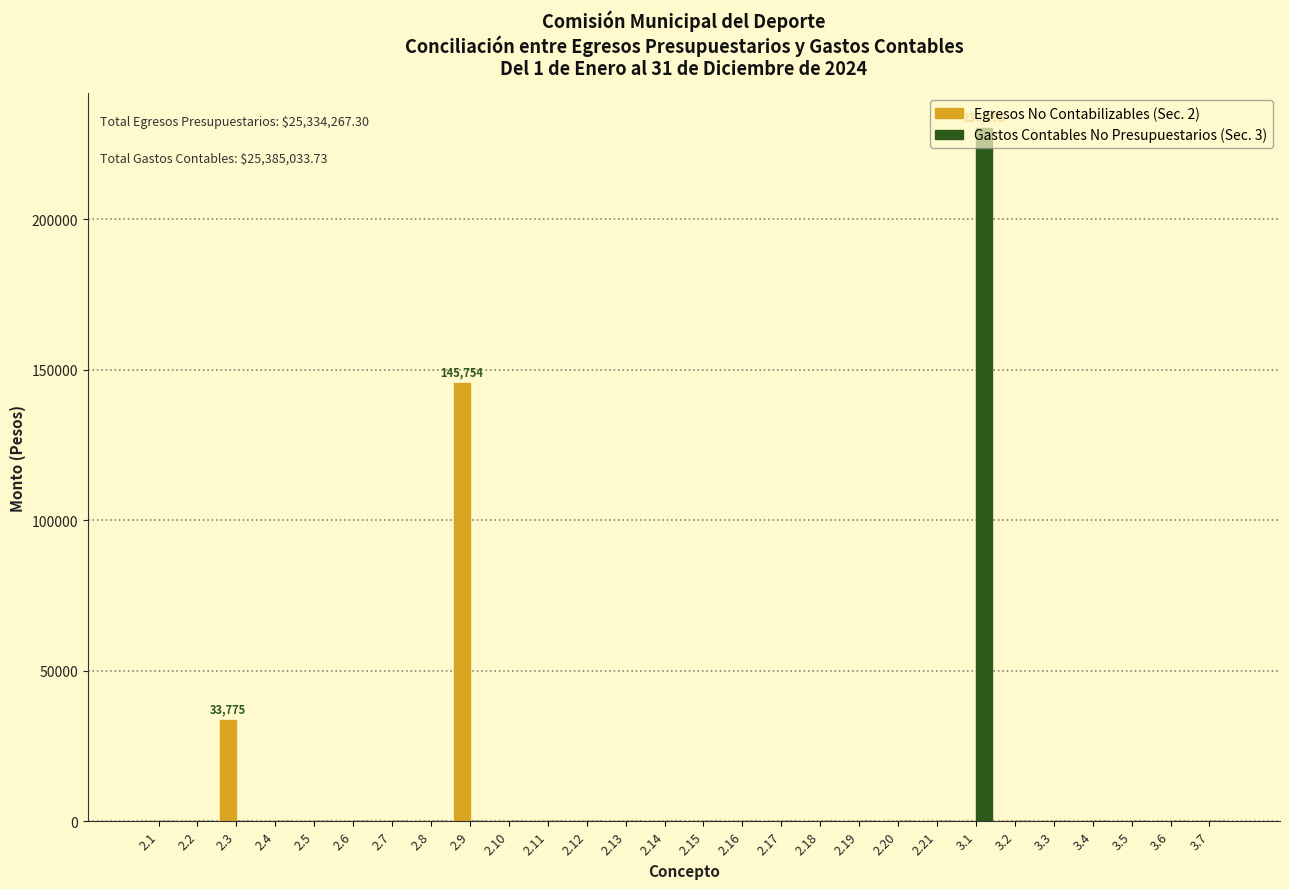

The value of Egresos No Contabilizables (Sec. 2) at 2.14 is 0.0. True or false?

True